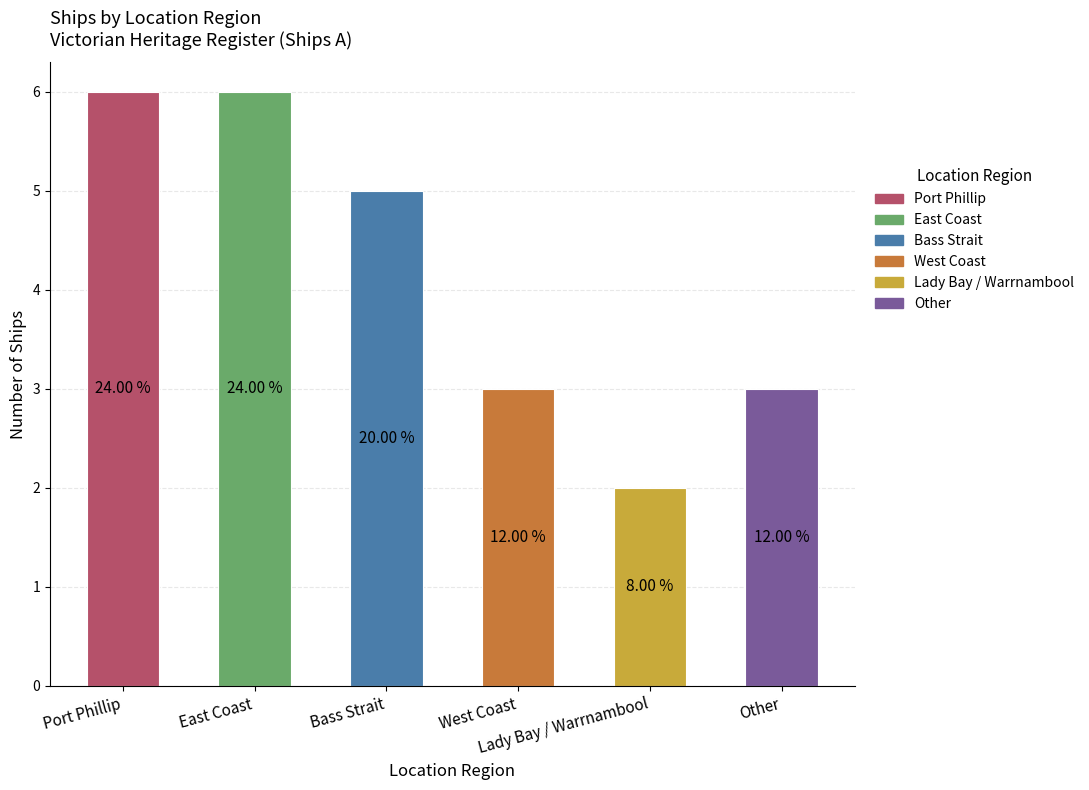

Does the chart contain stacked bars?

No